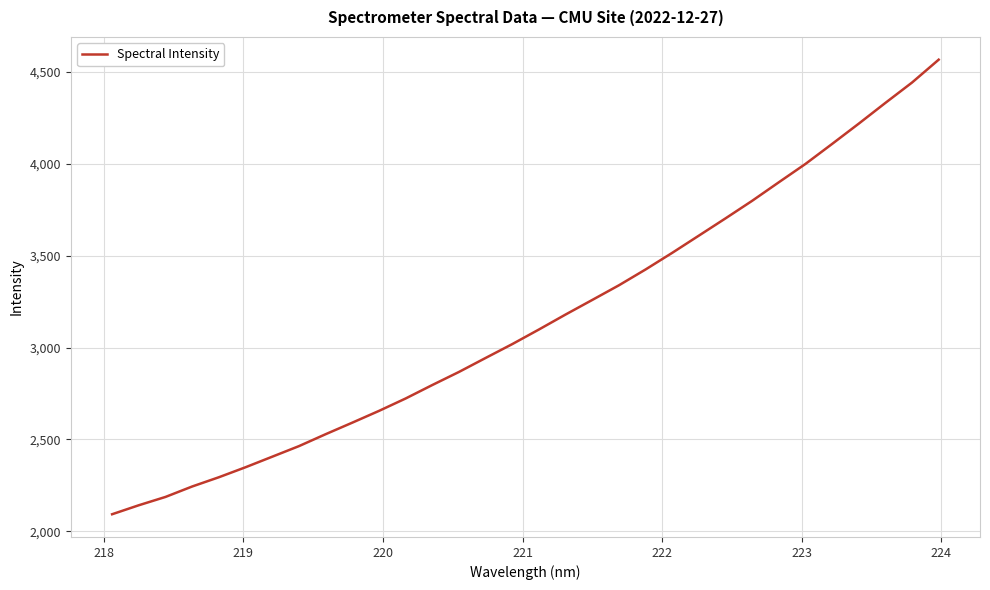

What is the maximum value shown in the chart?

4566.1